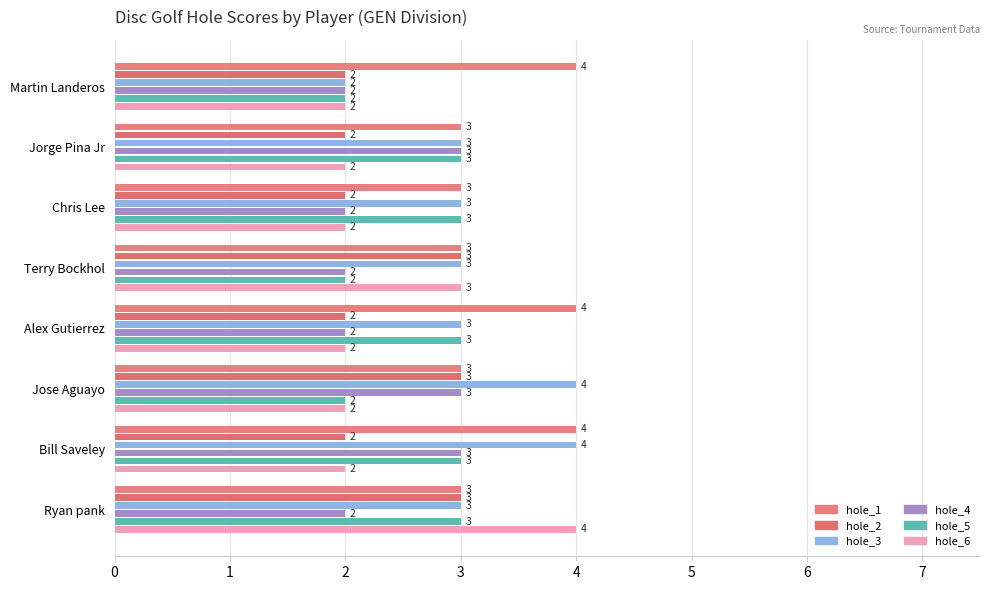

Rank the series by their maximum value, from lowest to highest.

hole_2, hole_4, hole_5, hole_1, hole_3, hole_6